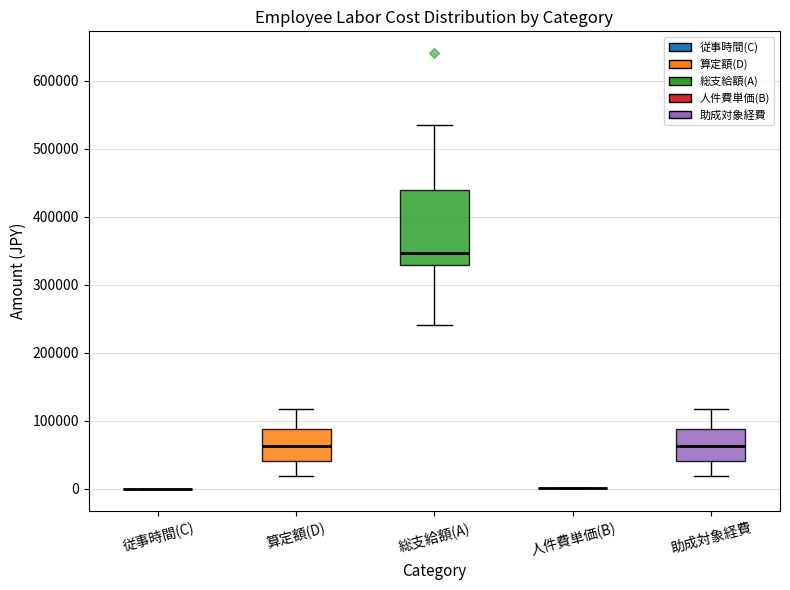

Reading left to right, transcribe this box plot: for each box, give where its median line is, the range the box spans, and where its two whiskers end, as read against the y-axis. The values are not printed on the chart, so give them approximately, as read against the axis.

従事時間(C): box collapsed to a line at 0, whiskers 0 to 0
算定額(D): median 60000, box 40000 to 90000, whiskers 20000 to 120000
総支給額(A): median 350000, box 330000 to 440000, whiskers 240000 to 530000
人件費単価(B): box collapsed to a line at 0, whiskers 0 to 0
助成対象経費: median 60000, box 40000 to 90000, whiskers 20000 to 120000